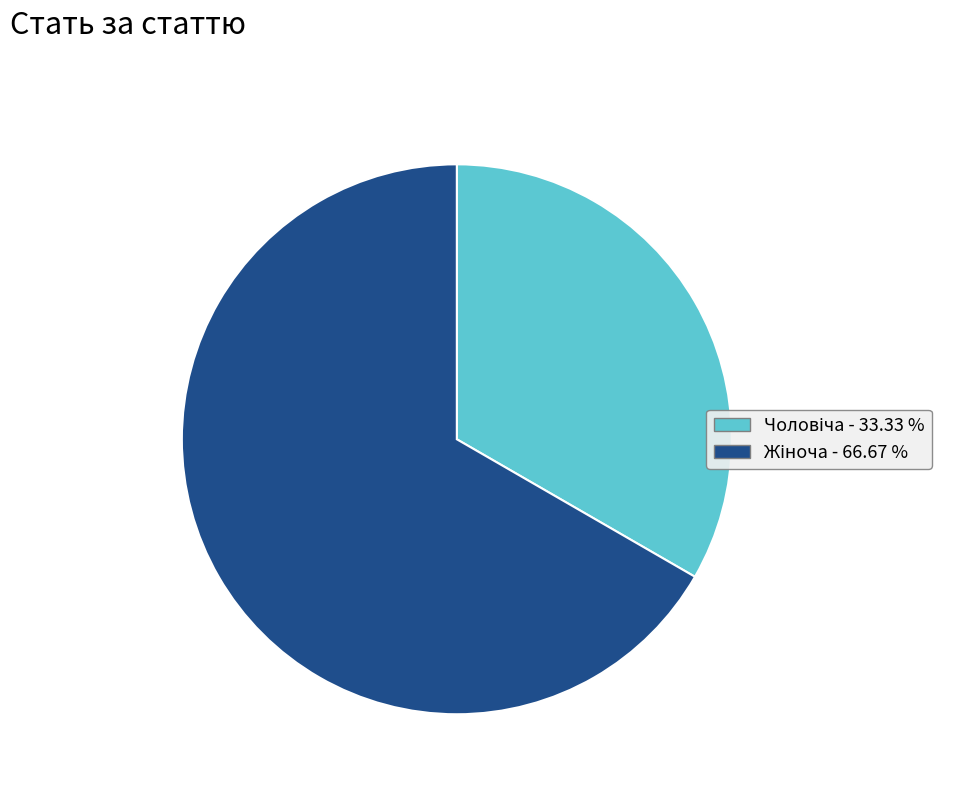

Is there any slice that represents more than half of the pie?

Yes